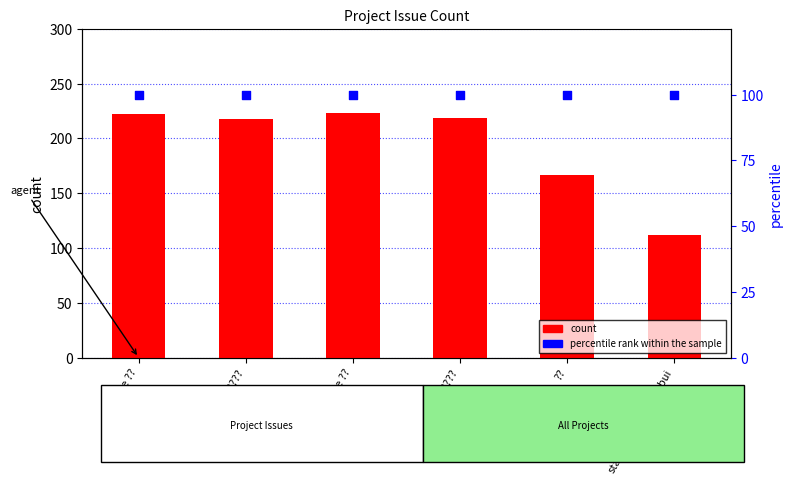

Which series contains the highest Y value?

count